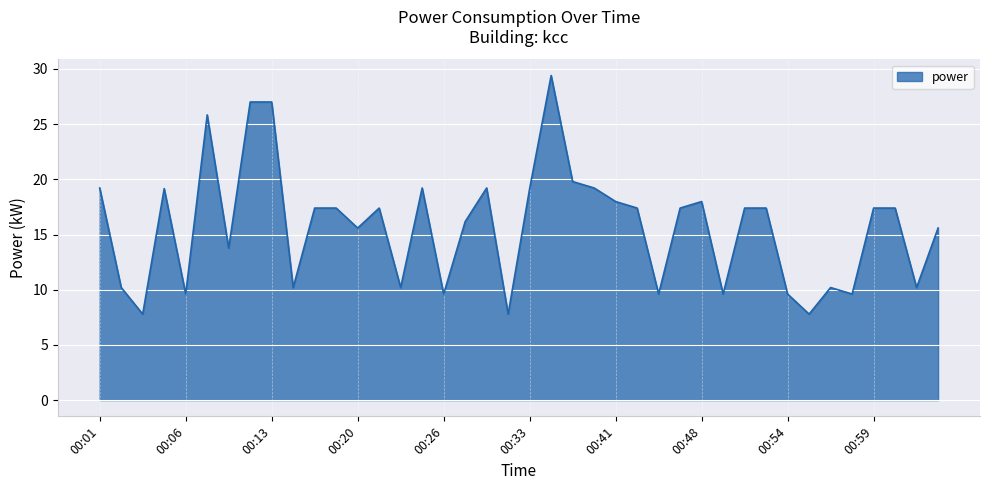

What is the greatest value displayed?

29.4